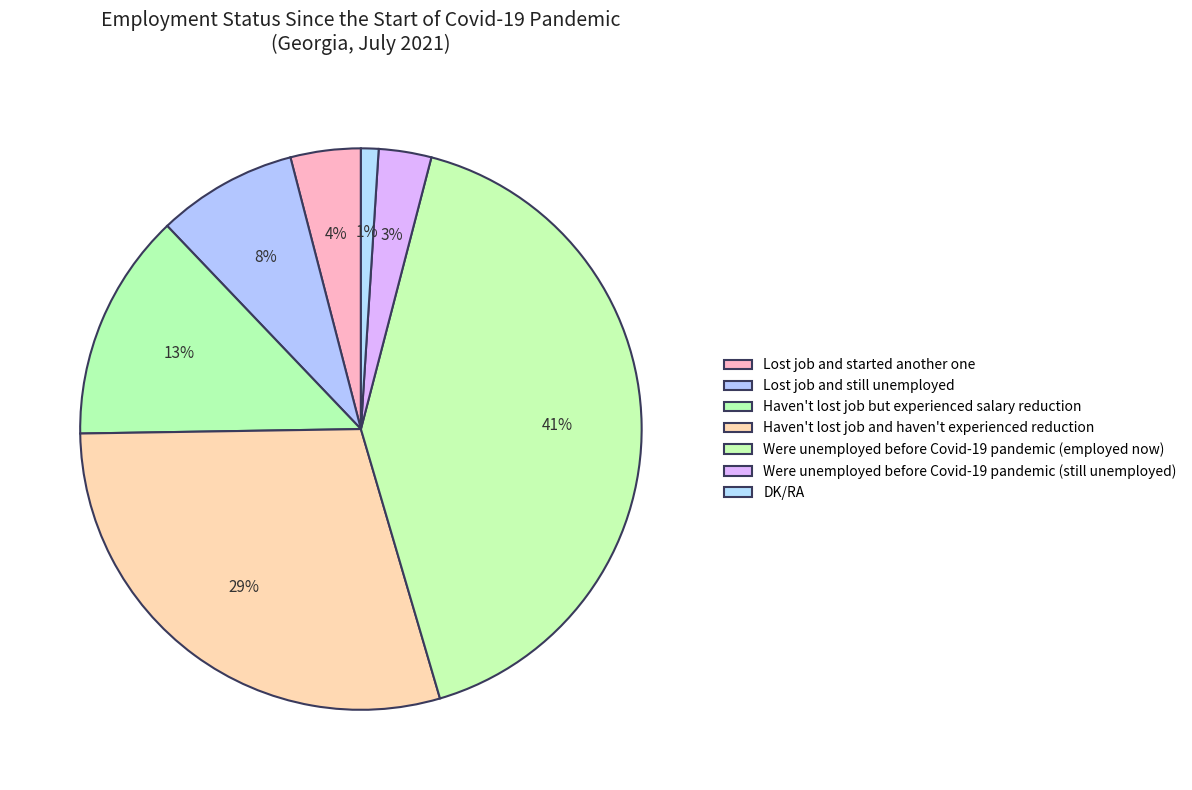

Is there any slice that represents more than half of the pie?

No